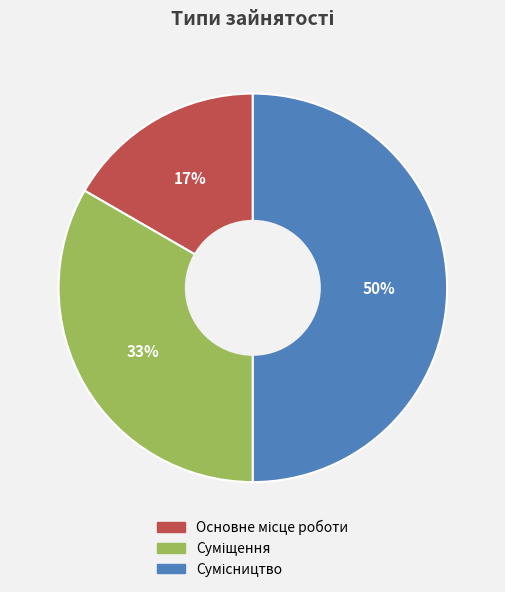

To the nearest percent, what is the average slice percentage?

33%